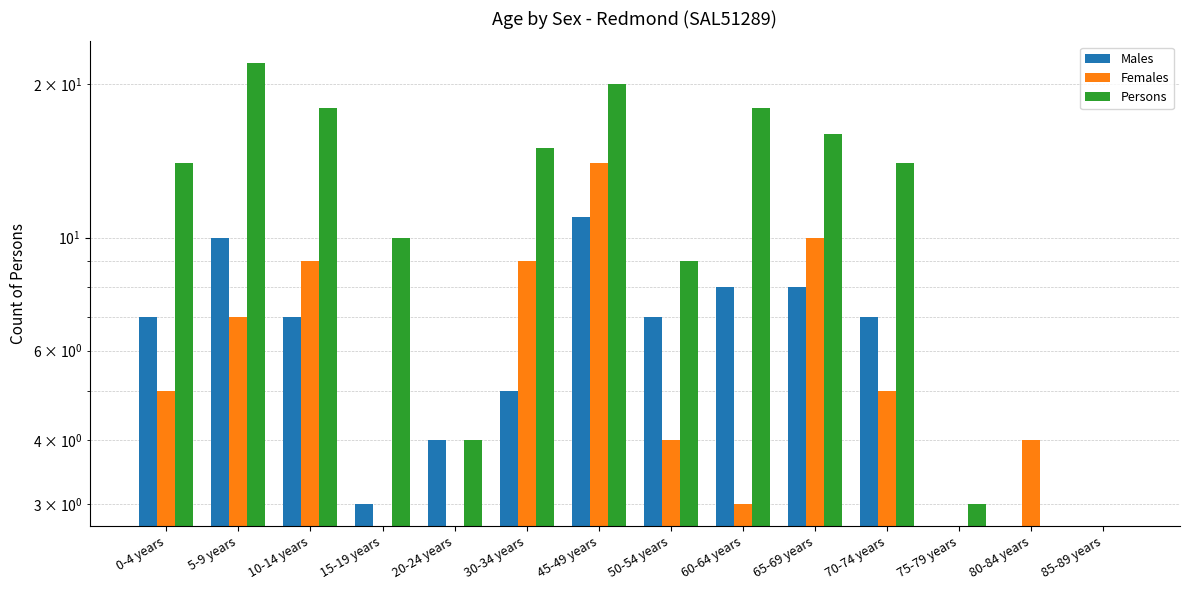

Which has a higher value, 80-84 years or 50-54 years?

50-54 years